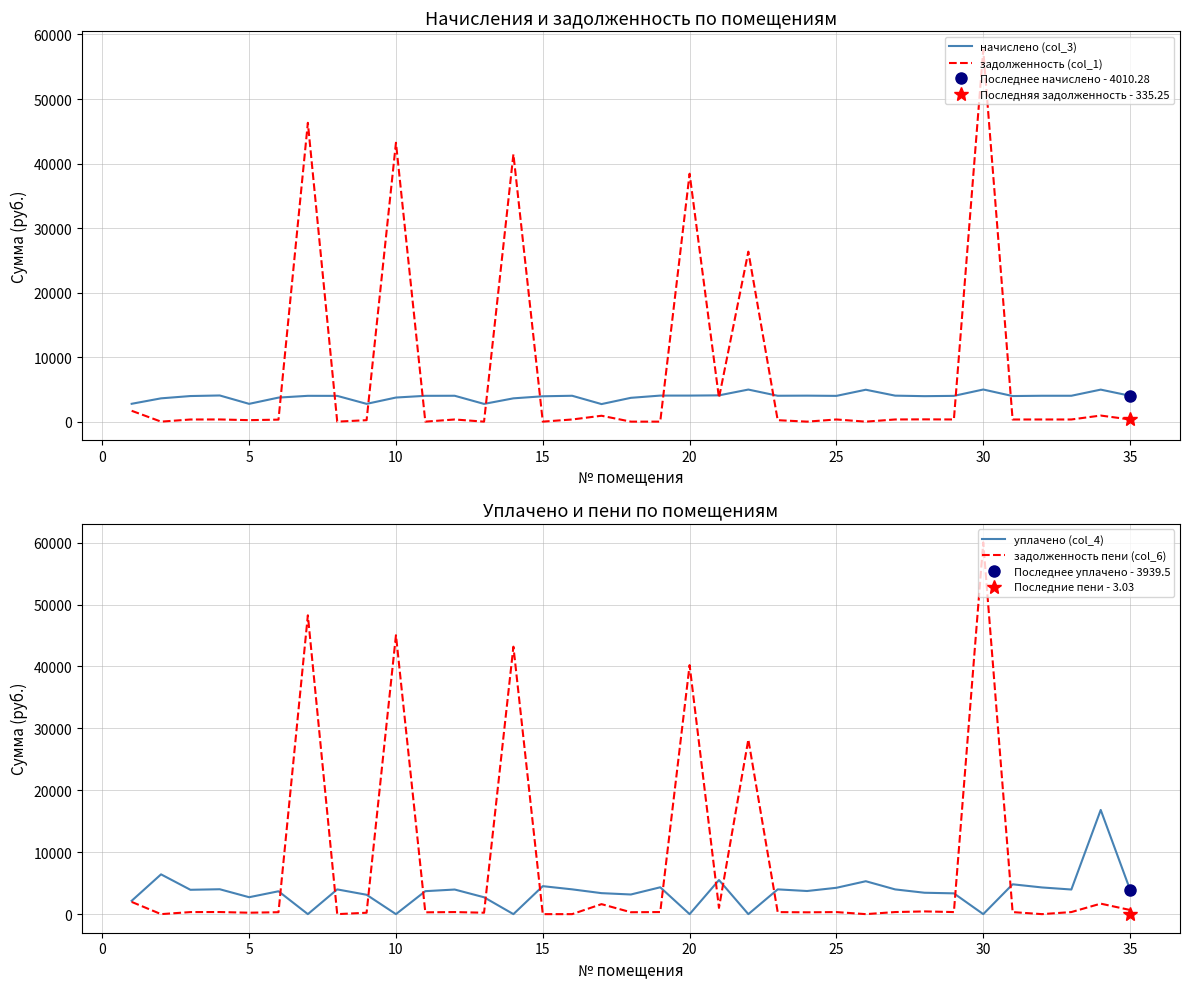

What is the lowest value of the начислено (col_3) series?

2721.0